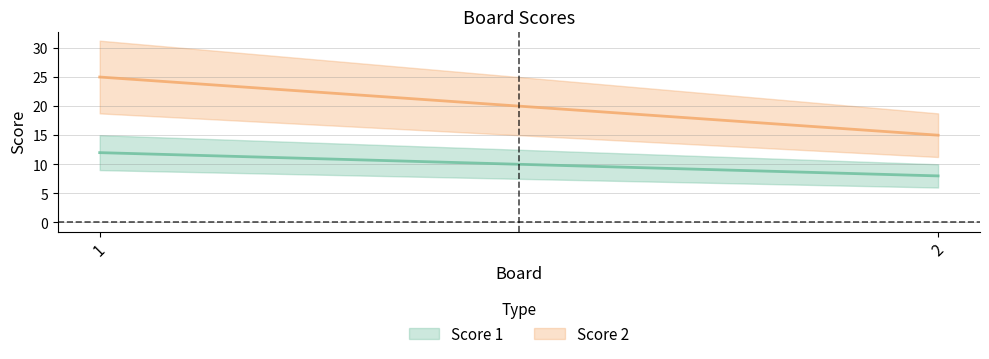

Reading right to left, what are all the values shown in this chart?

Score 1: 2=8	1=12
Score 2: 2=15	1=25